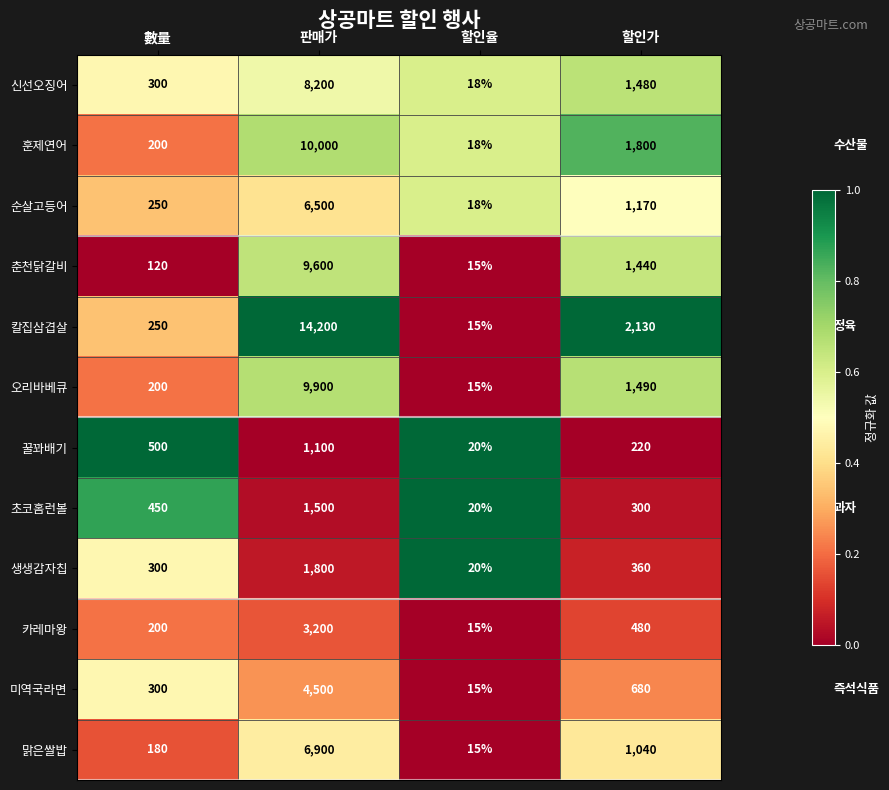

The value of 신선오징어 at 數量 is 141. True or false?

False